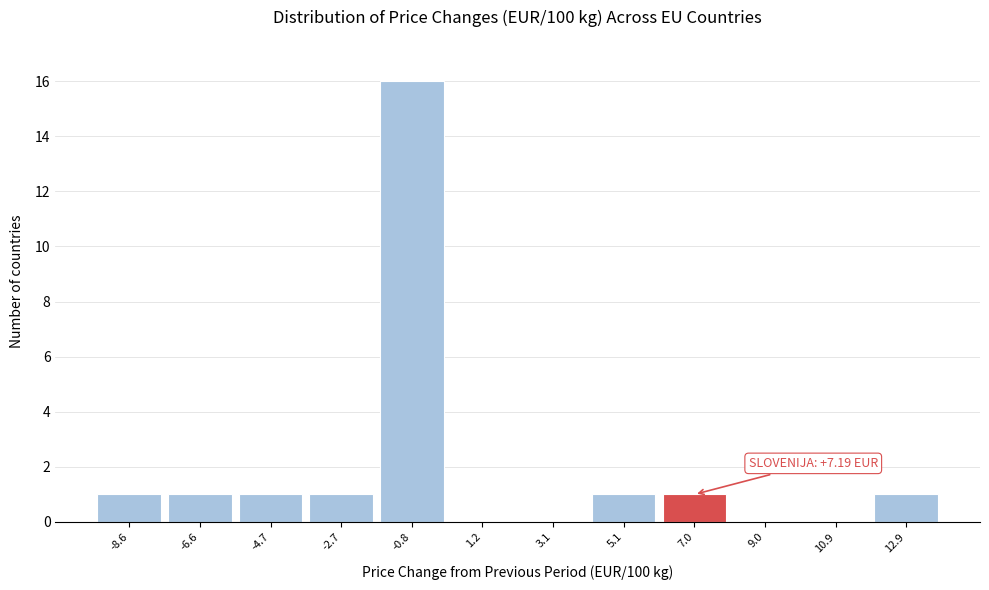

Which range on the x-axis has the tallest bar?

-1.8 to 0.2